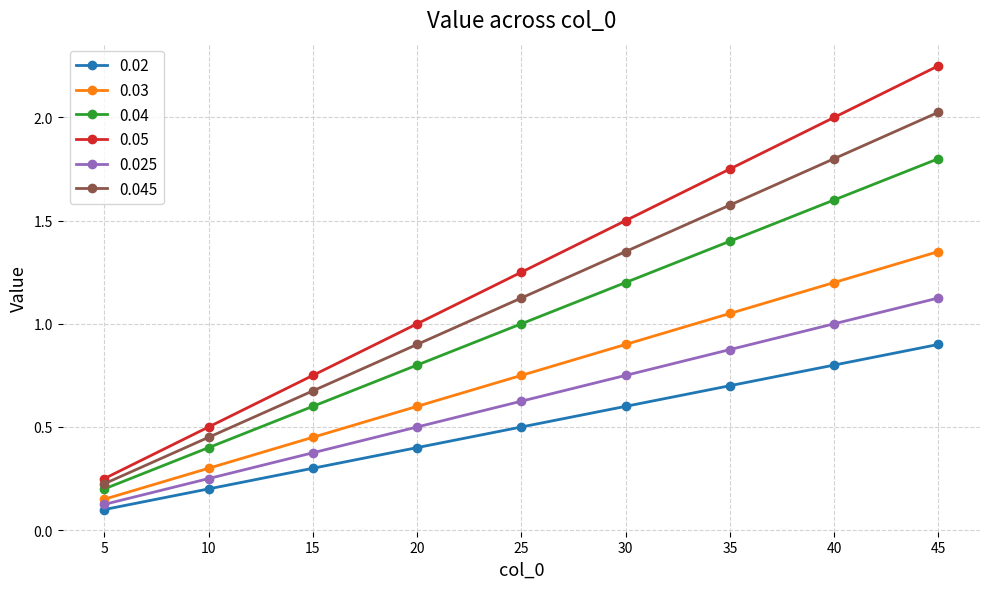

The value of 0.03 at 30 is 0.9. True or false?

True